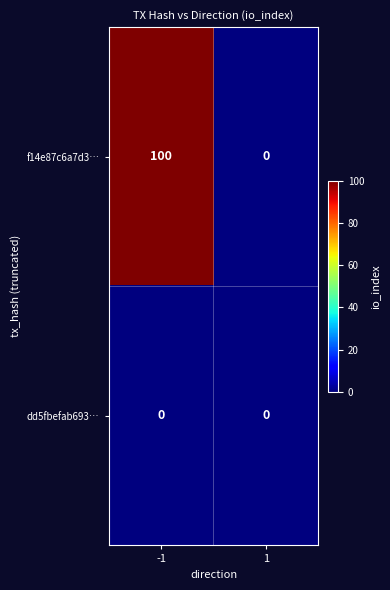

Which series has the largest range (max minus min)?

f14e87c6a7d3…